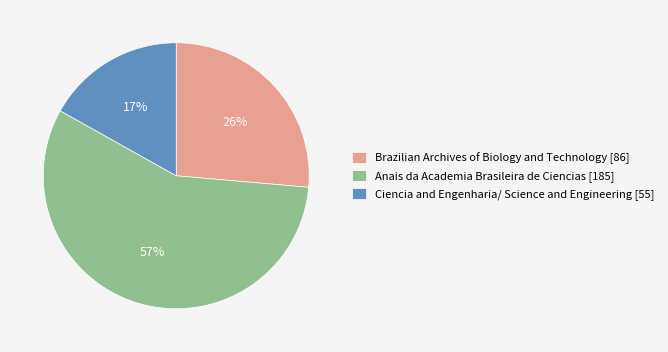

How many slices are in this pie chart?

3